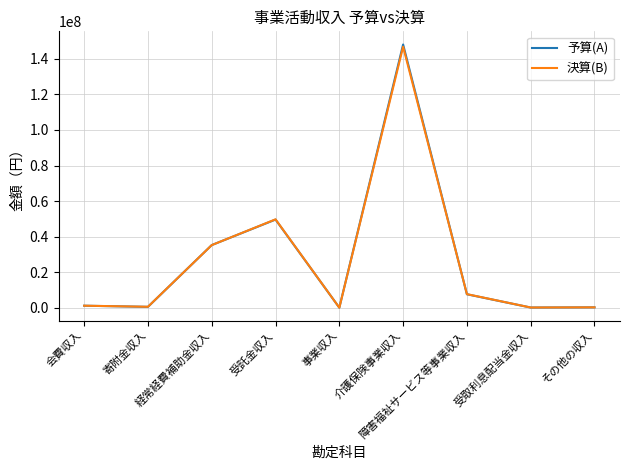

Which series has the largest range (max minus min)?

予算(A)